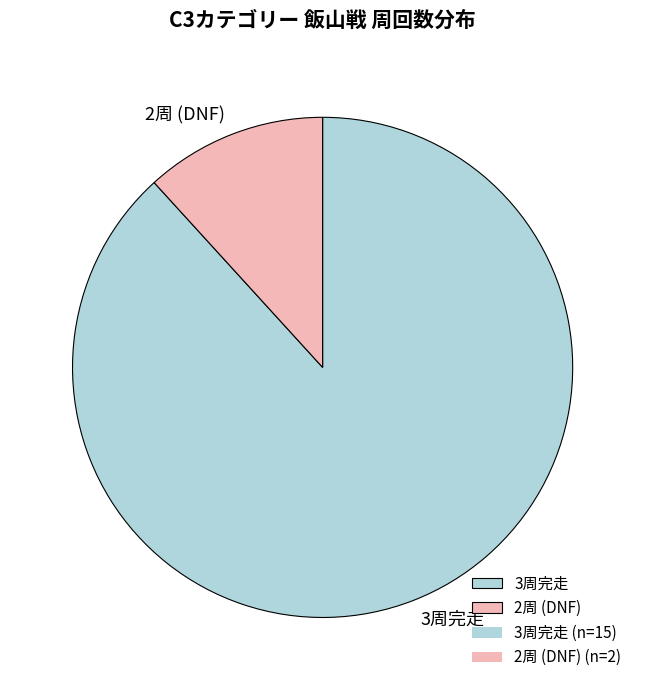

Which has a higher value, 2周 (DNF) or 3周完走?

3周完走